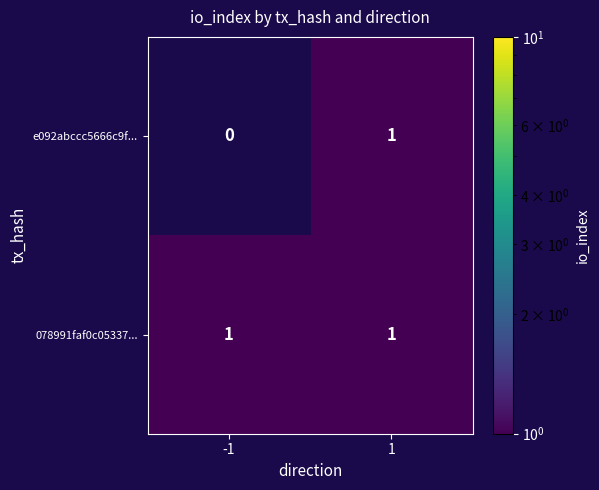

The value of e092abccc5666c9f... at 1 is 1. True or false?

True